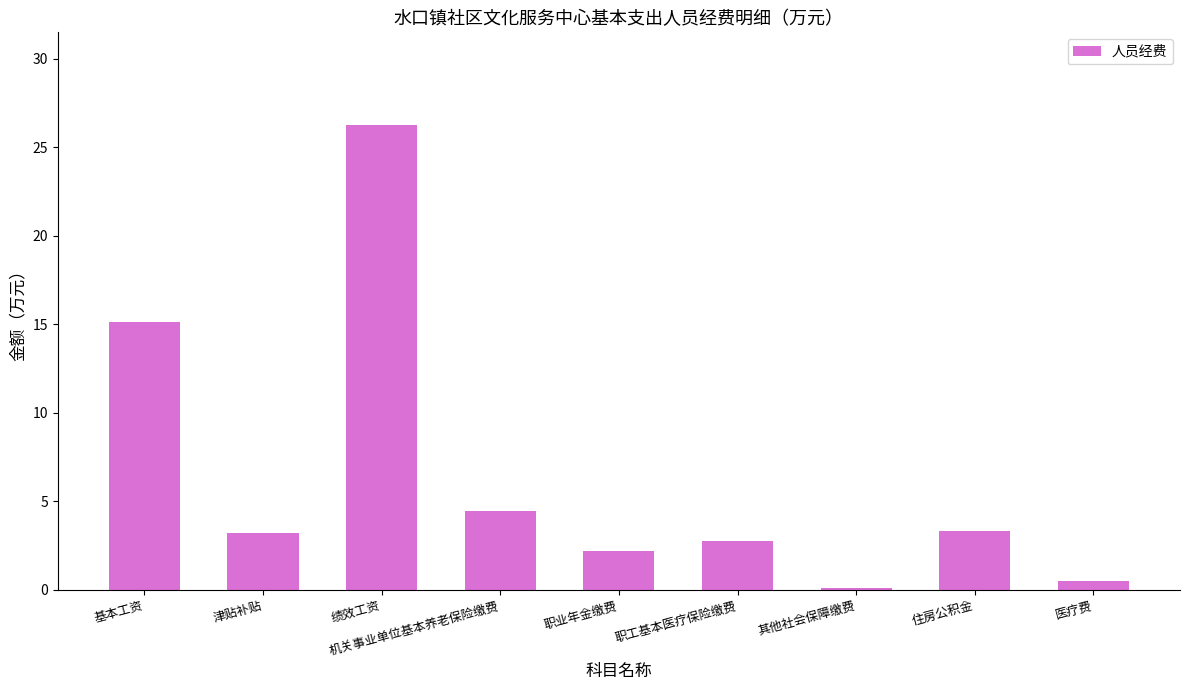

Where is the data nearest to the value 13?

基本工资